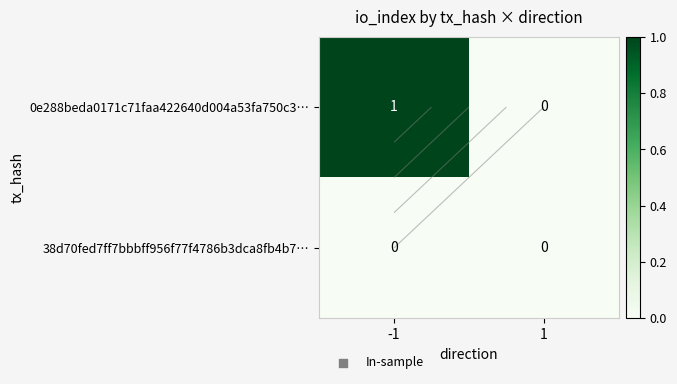

Is it true that 0e288beda0171c71faa422640d004a53fa750c3… equals 0 at 1?

True